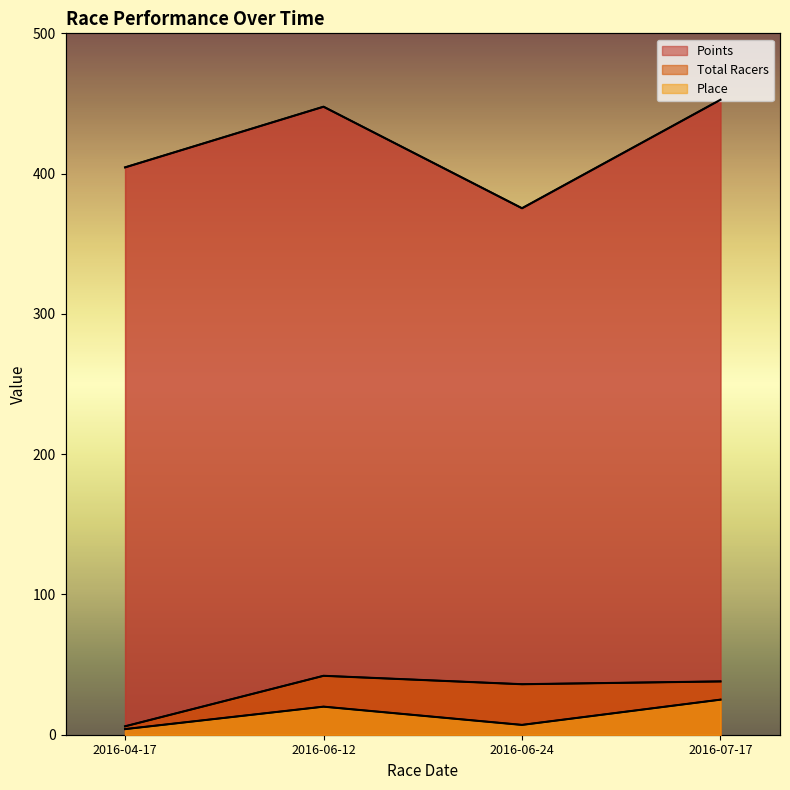

True or false: Total Racers and Place cross at least once.

False